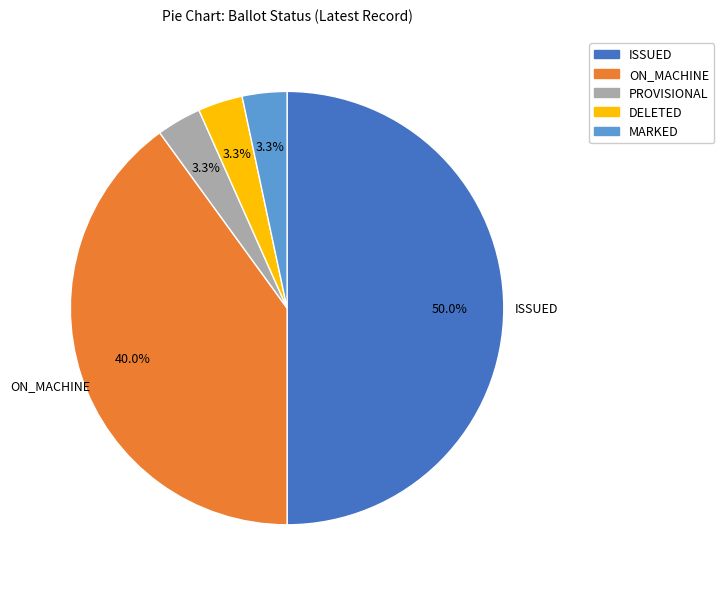

How many segments does this pie chart have?

5